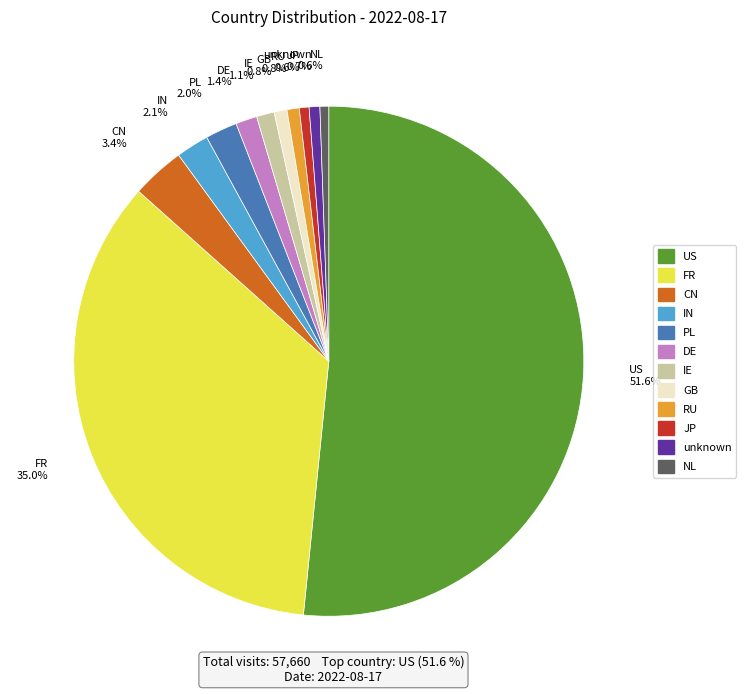

Is it true that FR is 35% of the pie?

True